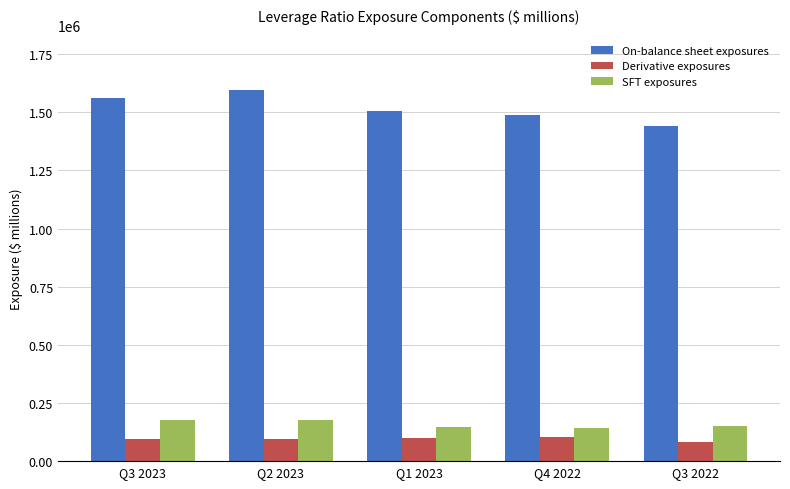

Count the number of data series in this chart.

3